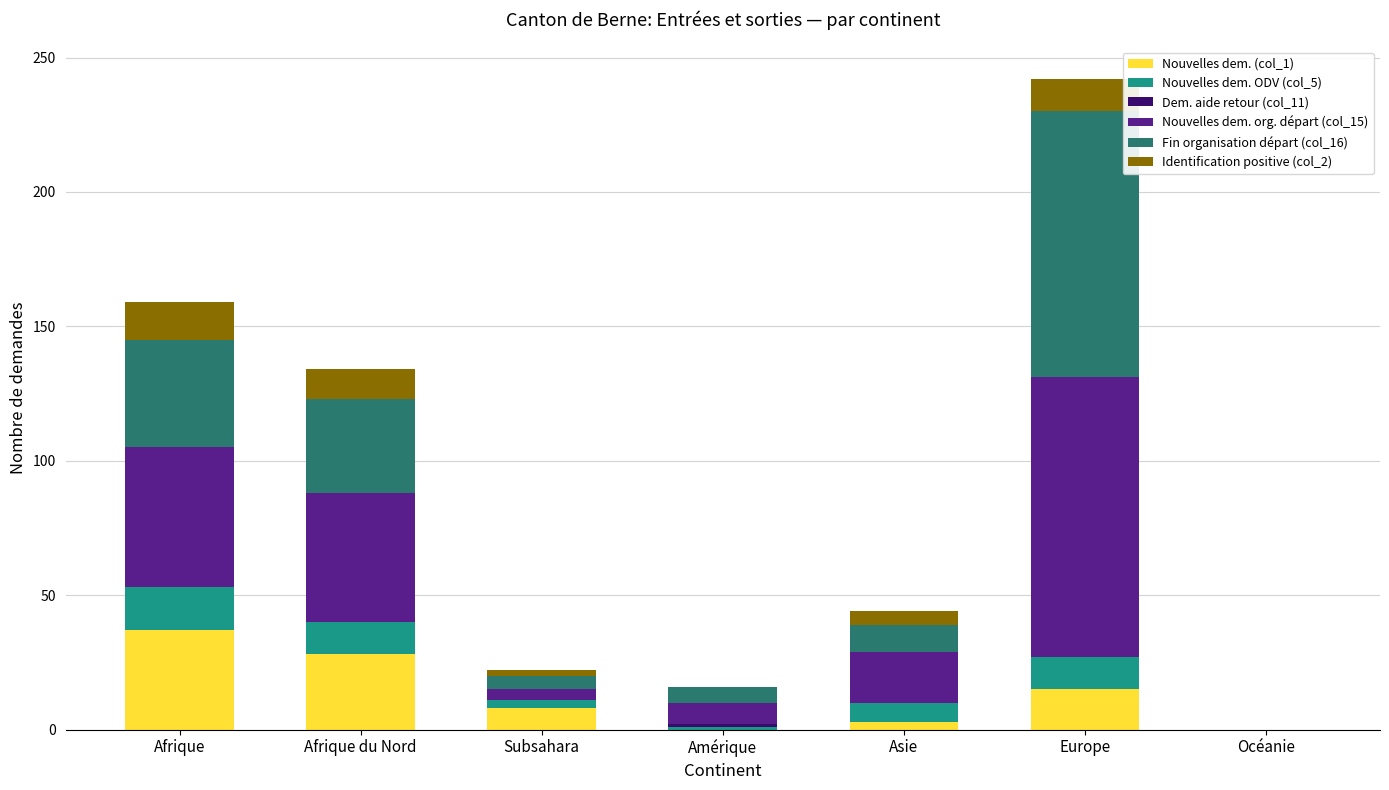

At which category is the sum across all series the highest?

Europe